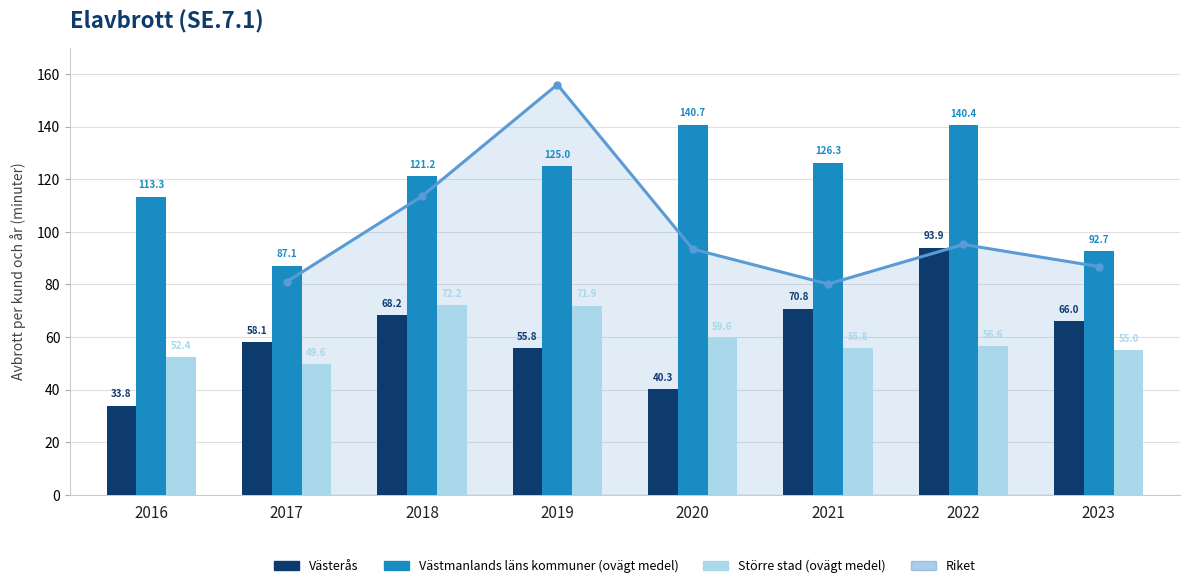

How many bars are there in each group?

3